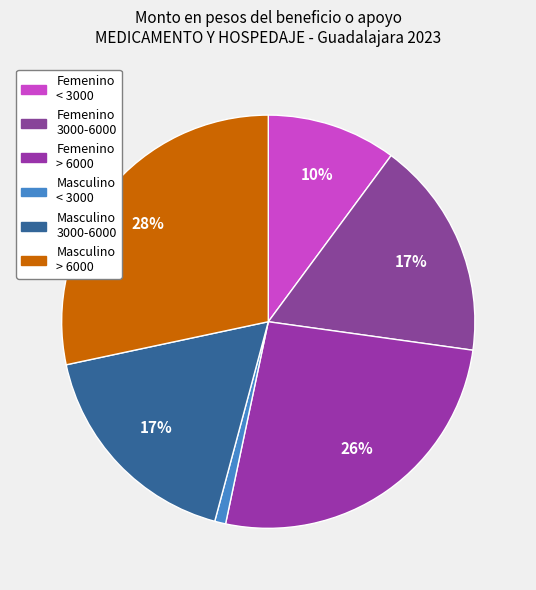

To the nearest percent, what is the average slice percentage?

17%